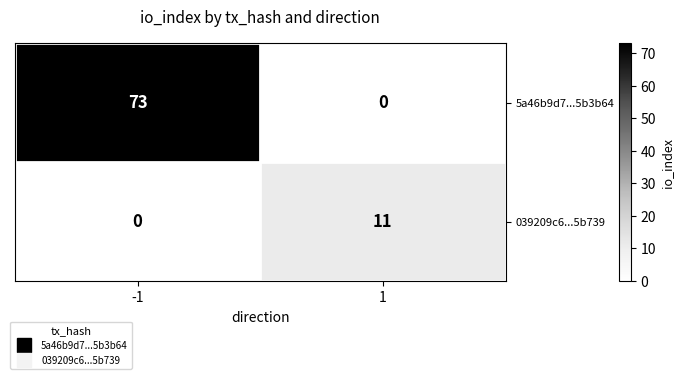

Which series has the largest range (max minus min)?

5a46b9d7...5b3b64